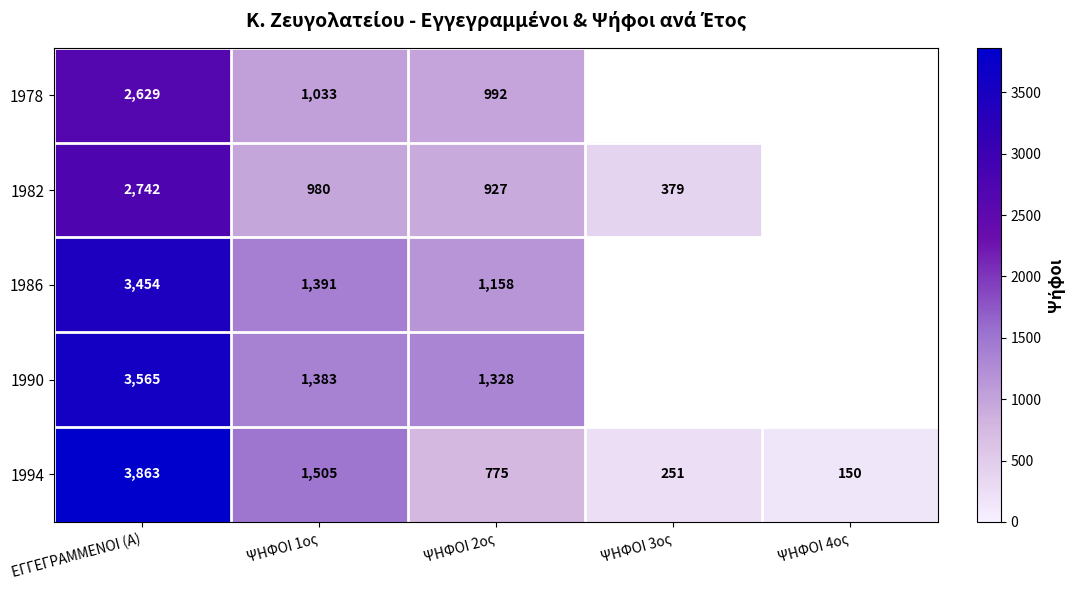

At ΕΓΓΕΓΡΑΜΜΕΝΟΙ (Α), list the series in order from largest to smallest.

1994, 1990, 1986, 1982, 1978